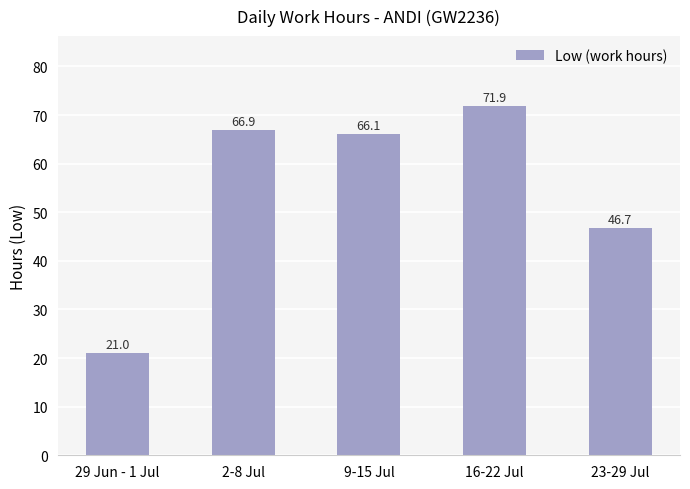

Rank the categories by value from lowest to highest.

29 Jun - 1 Jul, 23-29 Jul, 9-15 Jul, 2-8 Jul, 16-22 Jul